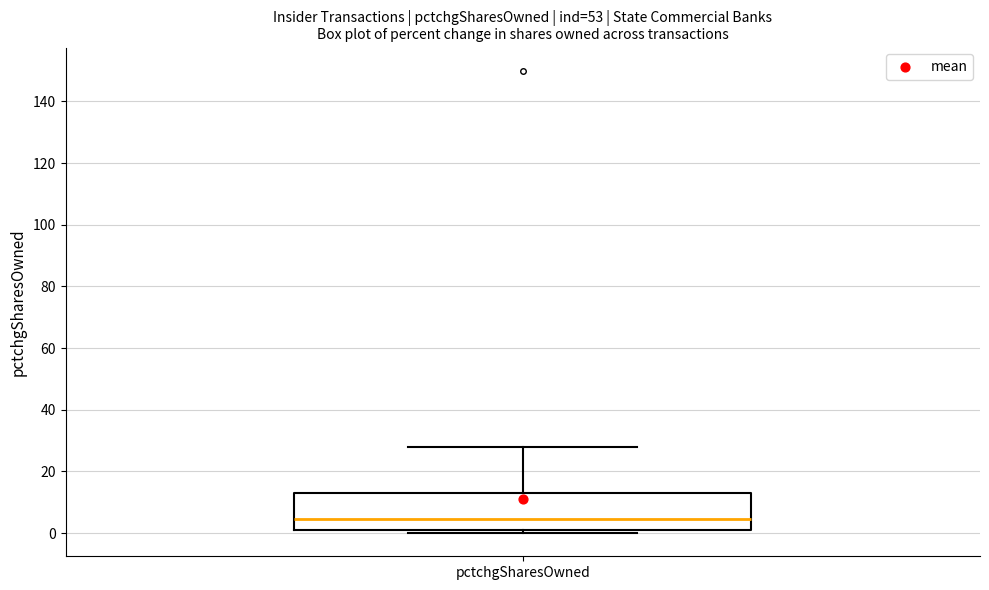

Where does the upper whisker of the box for pctchgSharesOwned end on the y-axis? The values are not printed on the chart, so give them approximately, as read against the axis.

28